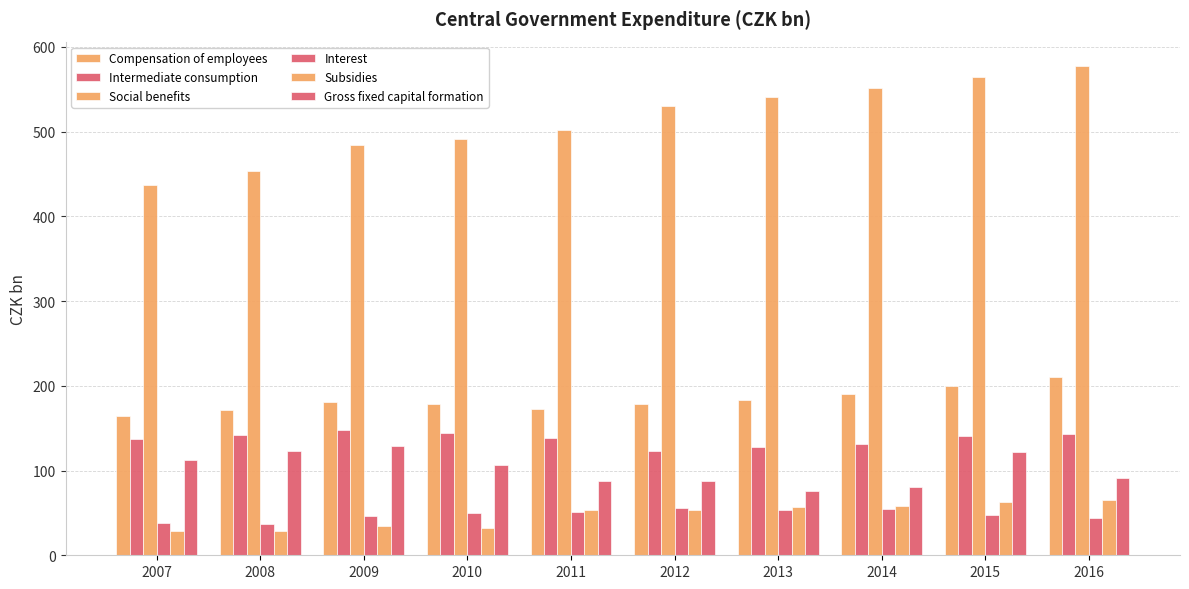

How many bars are there in each group?

6